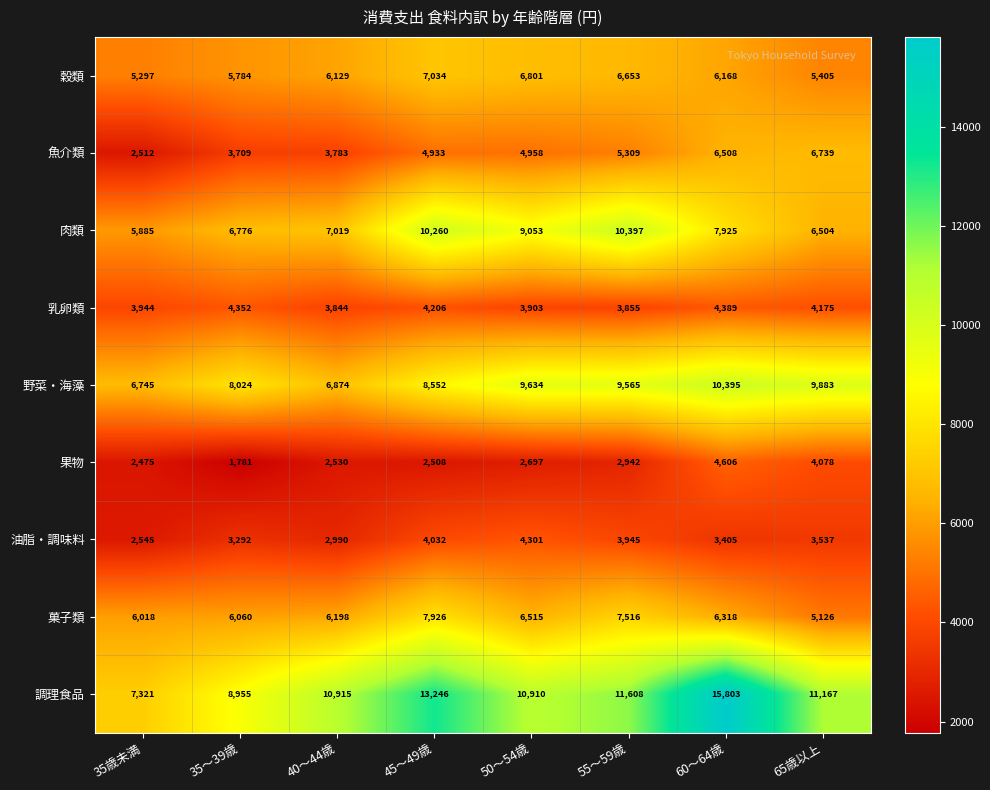

True or false: 調理食品 has a value of 14638 at 40～44歳.

False